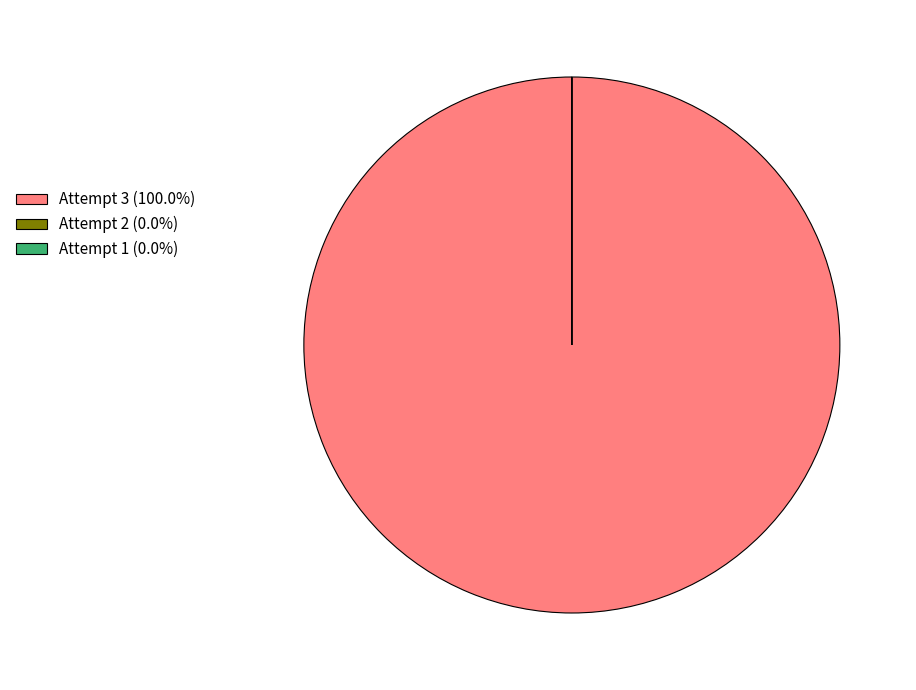

To the nearest percent, what percentage of the pie is Attempt 3?

100%